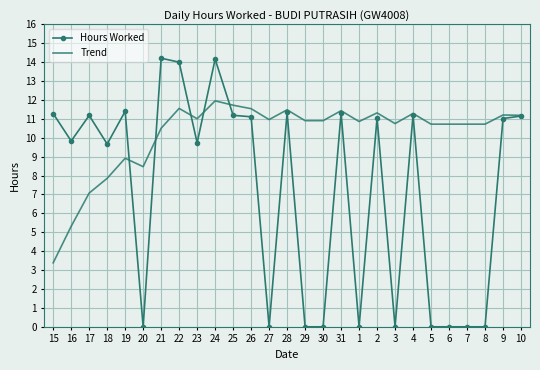

At how many categories does at least one series exceed 1?

27